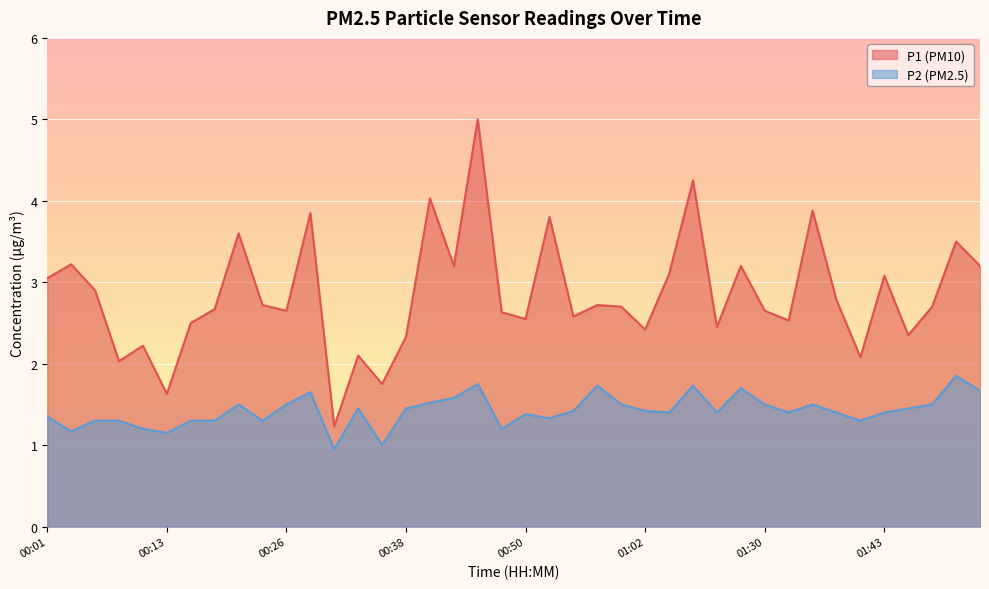

What is the spread (max minus min) of values at 00:30?

0.3